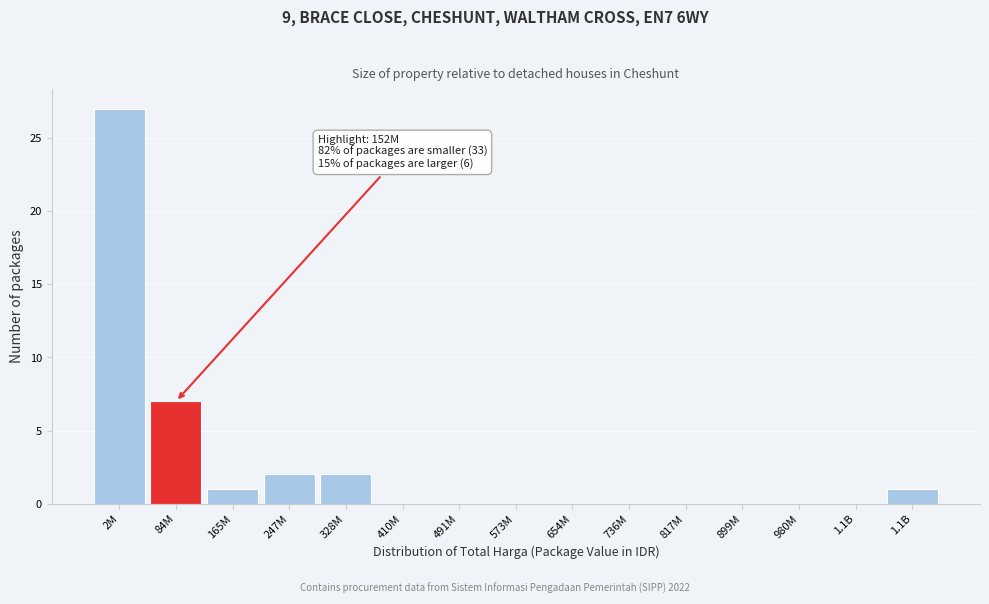

Are the bars horizontal?

No